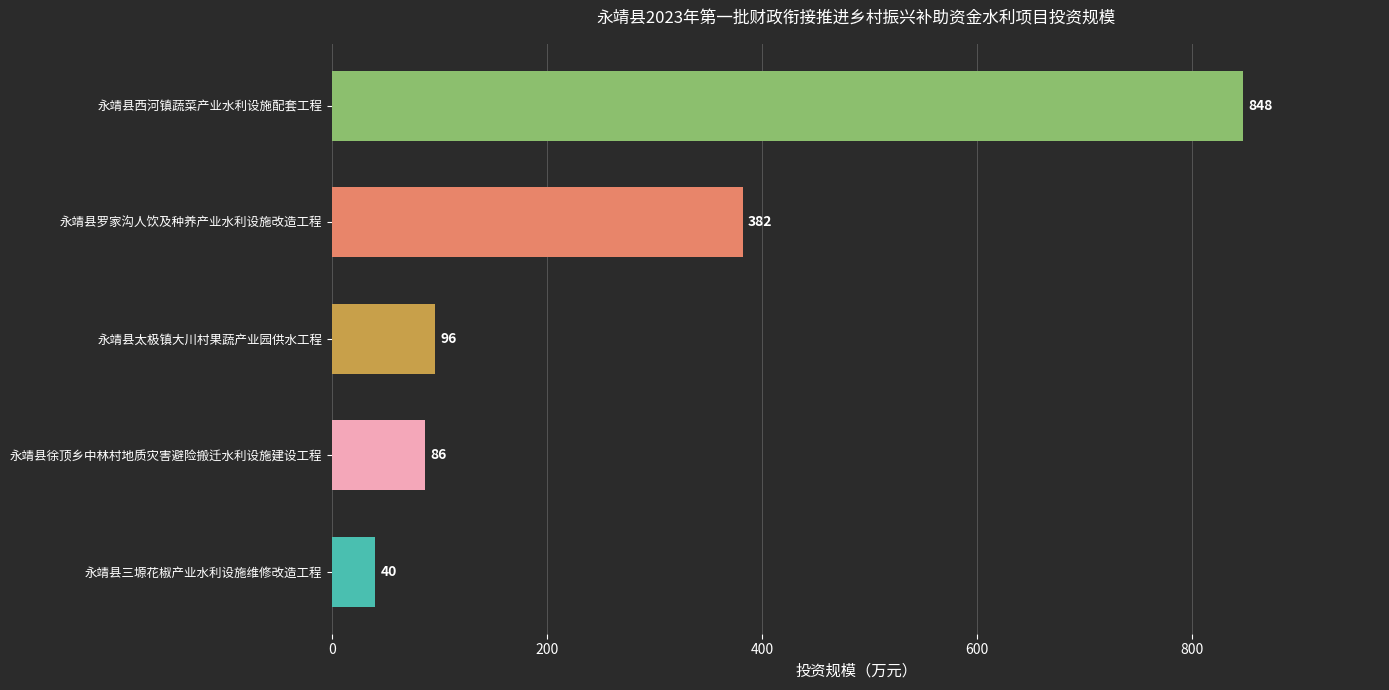

What is the ratio of the value at 永靖县三塬花椒产业水利设施维修改造工程 to the value at 永靖县徐顶乡中林村地质灾害避险搬迁水利设施建设工程?

0.5